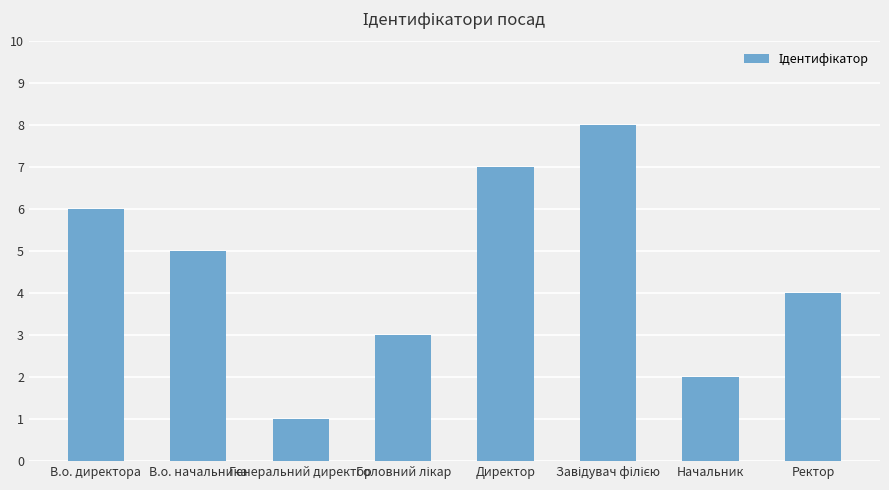

The value at Директор is 10. True or false?

False